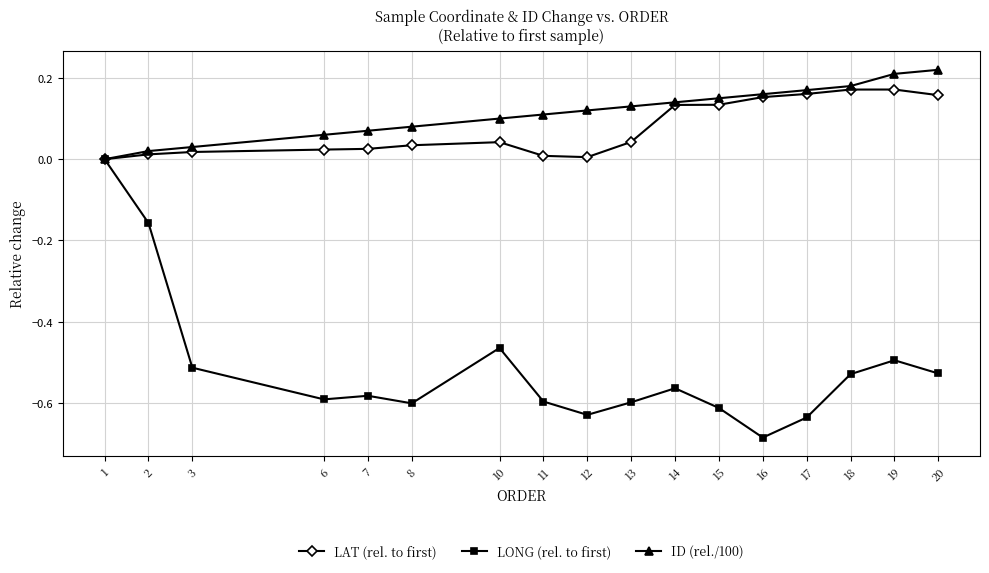

What is the difference between the highest and lowest values at 15?

0.8